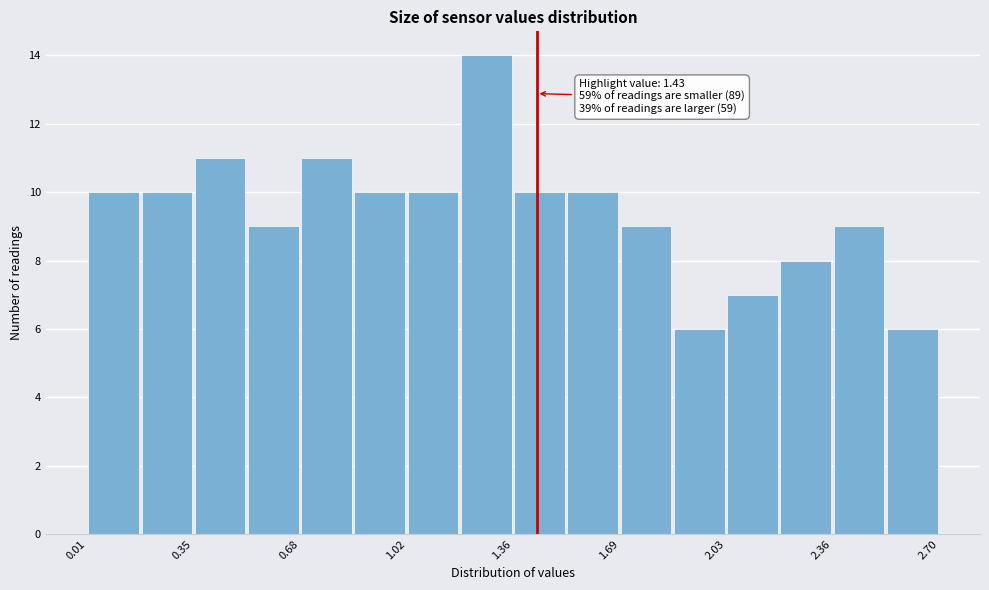

Read against the x-axis, roughly where is the centre of the tallest bar?

1.25